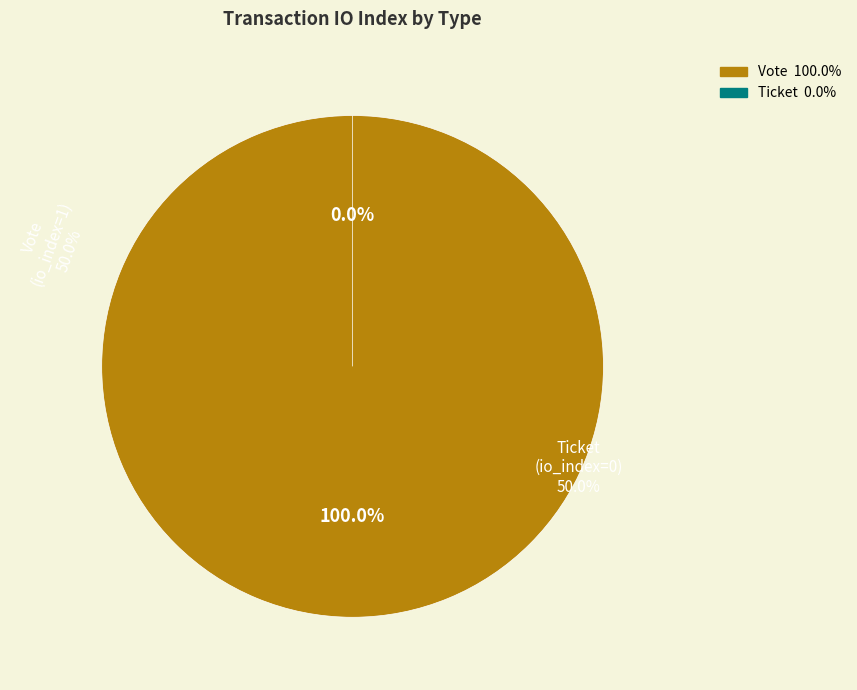

To the nearest percent, what is the combined percentage of Vote and Ticket?

100%